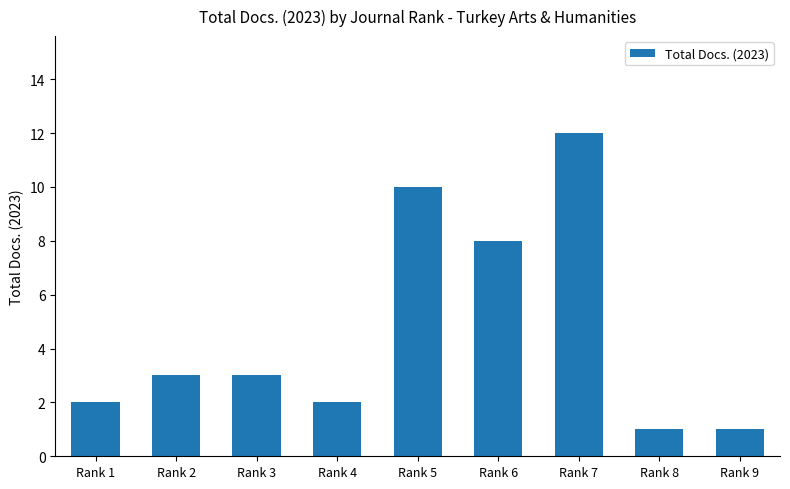

What is the value of the 4th bar from the left?

2